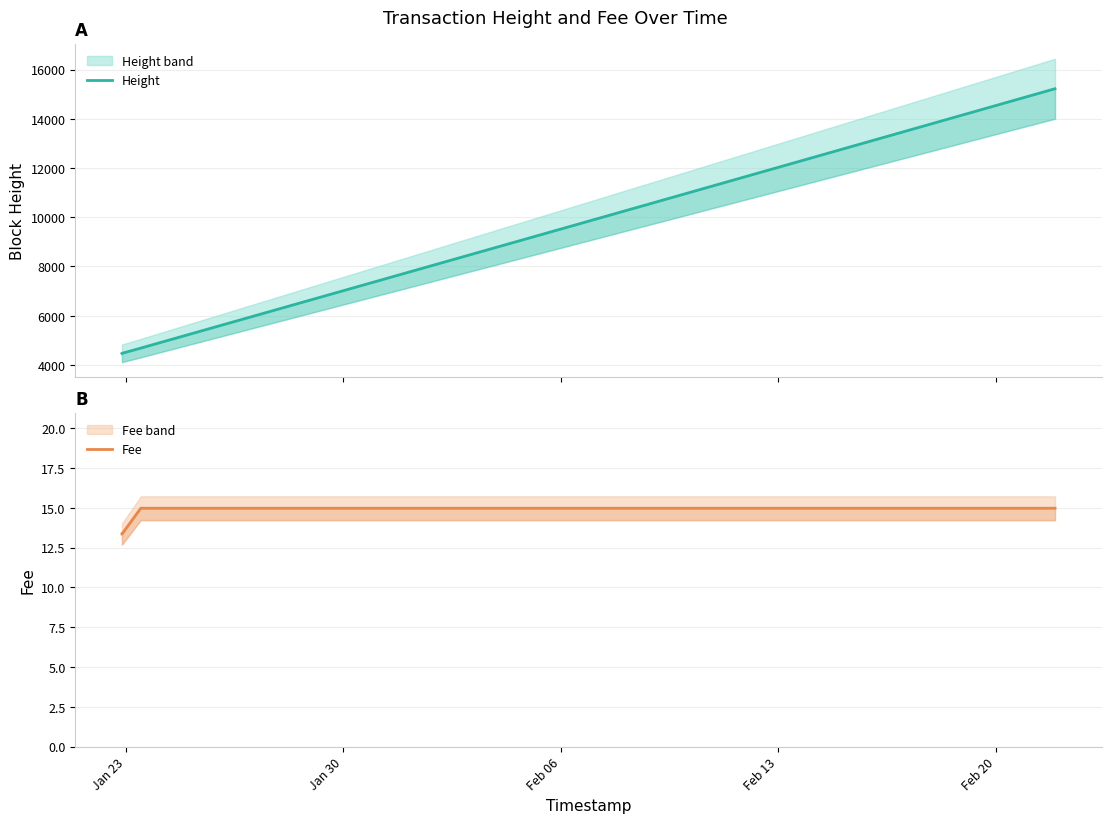

Is it true that Fee equals 20.7 at 12?

False